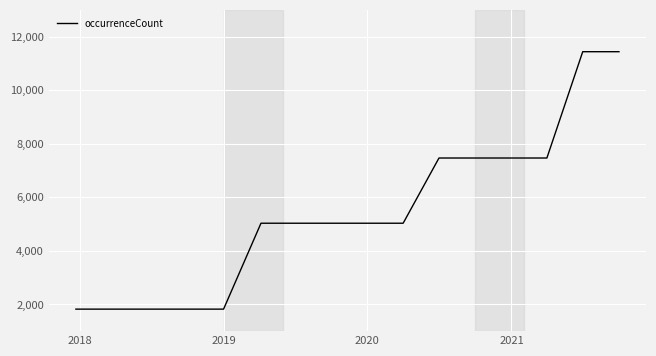

What is the difference between the maximum and minimum values?

9616